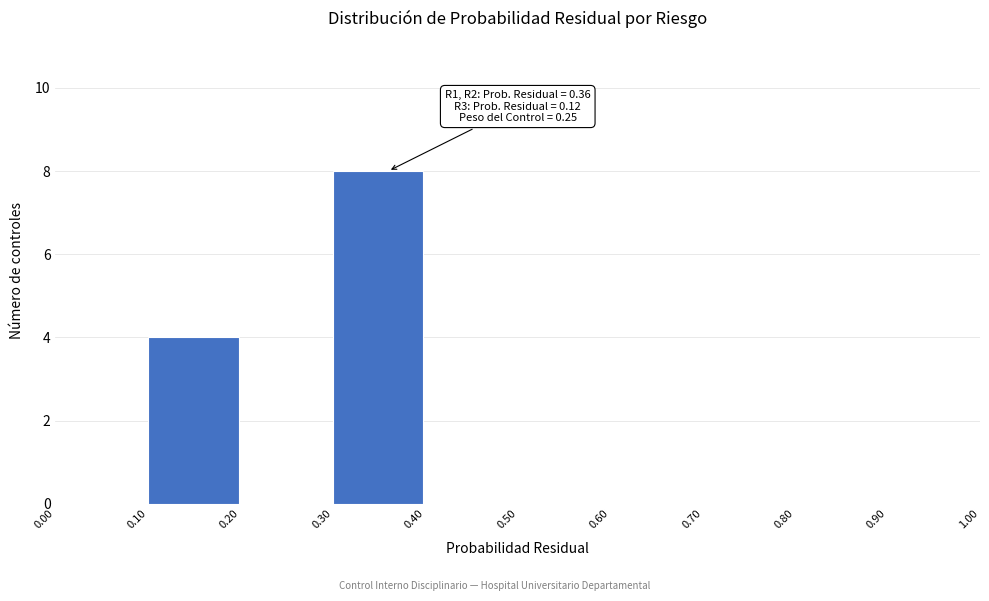

Which range on the x-axis has the tallest bar?

0.30 to 0.40